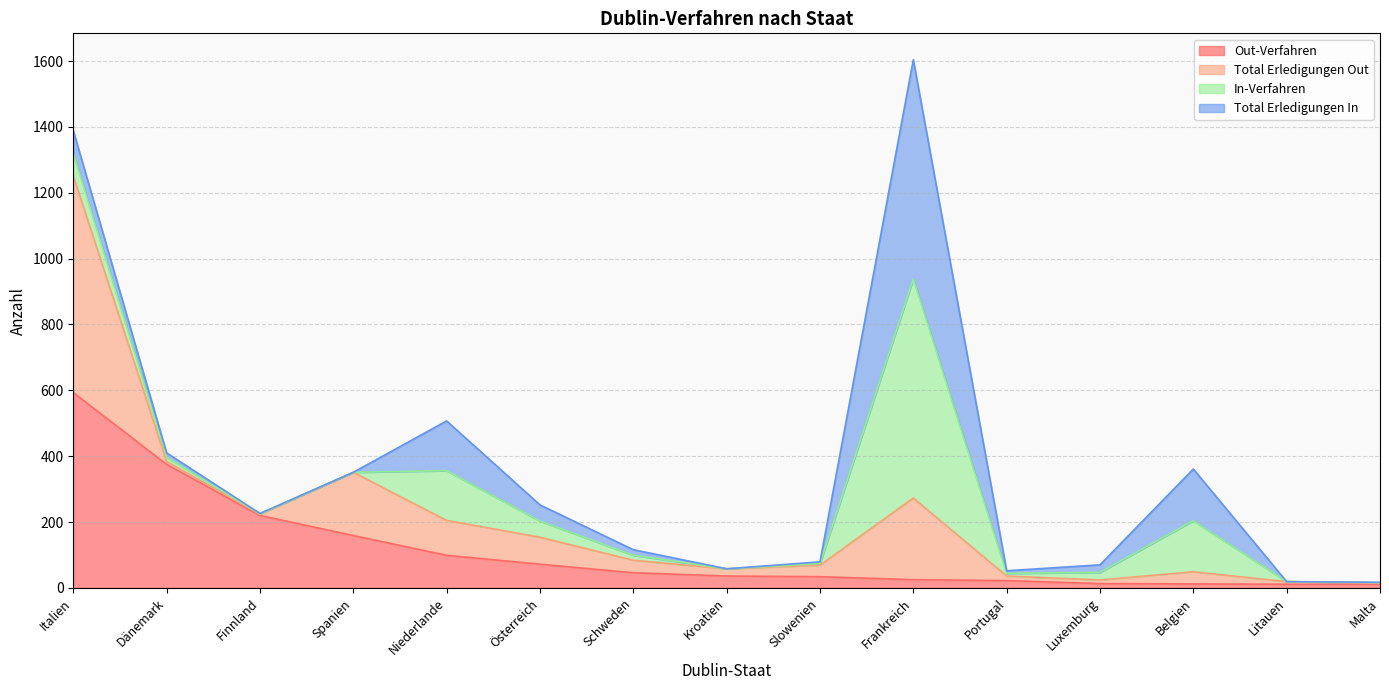

What is the highest value of the Out-Verfahren series?

593